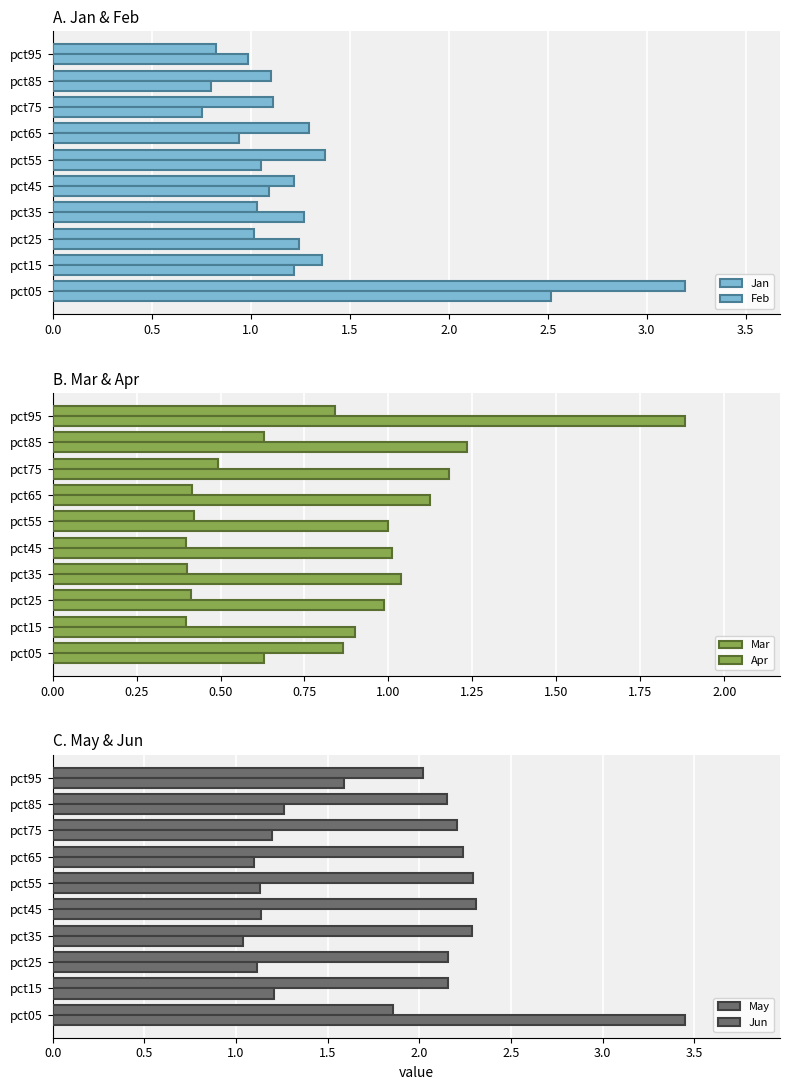

List the series in order of their peak value, highest first.

Jun, Jan, Feb, May, Apr, Mar